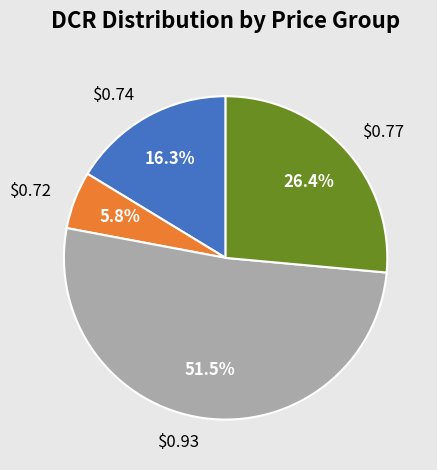

Between $0.74 and $0.93, which is larger?

$0.93